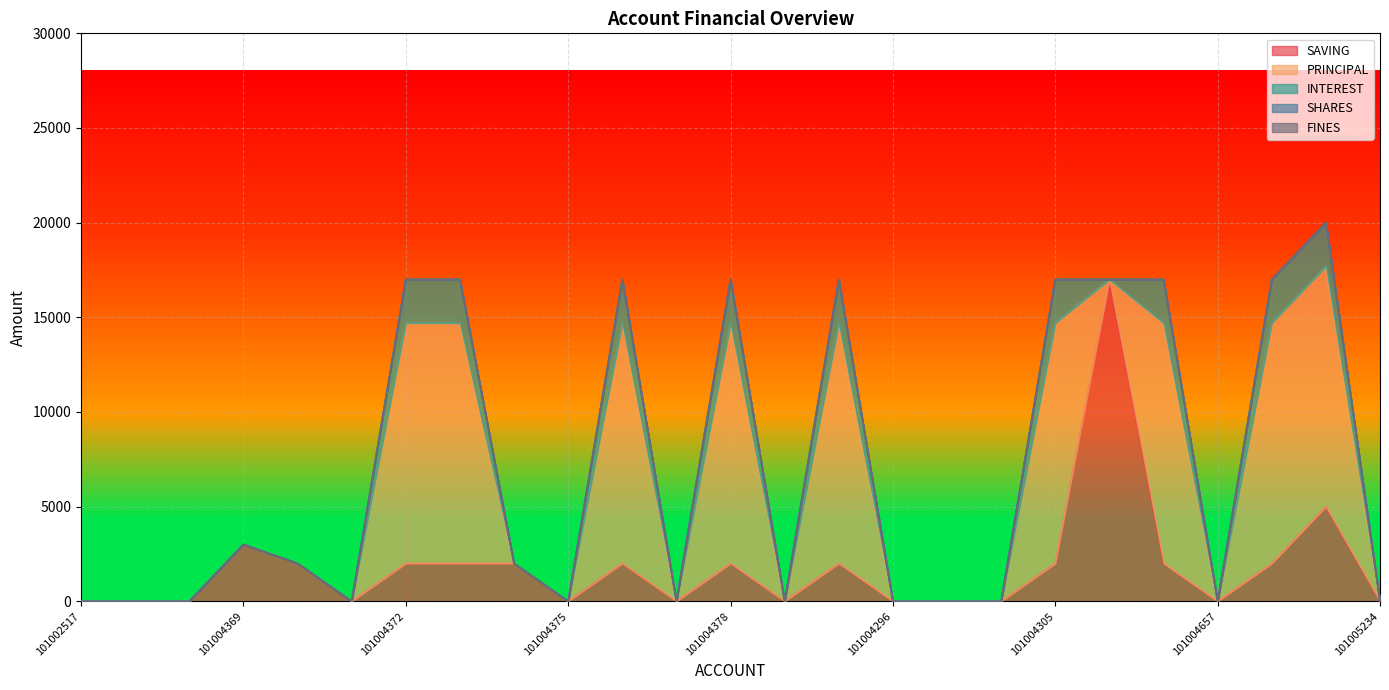

Where is FINES nearest to the value 0?

101002517